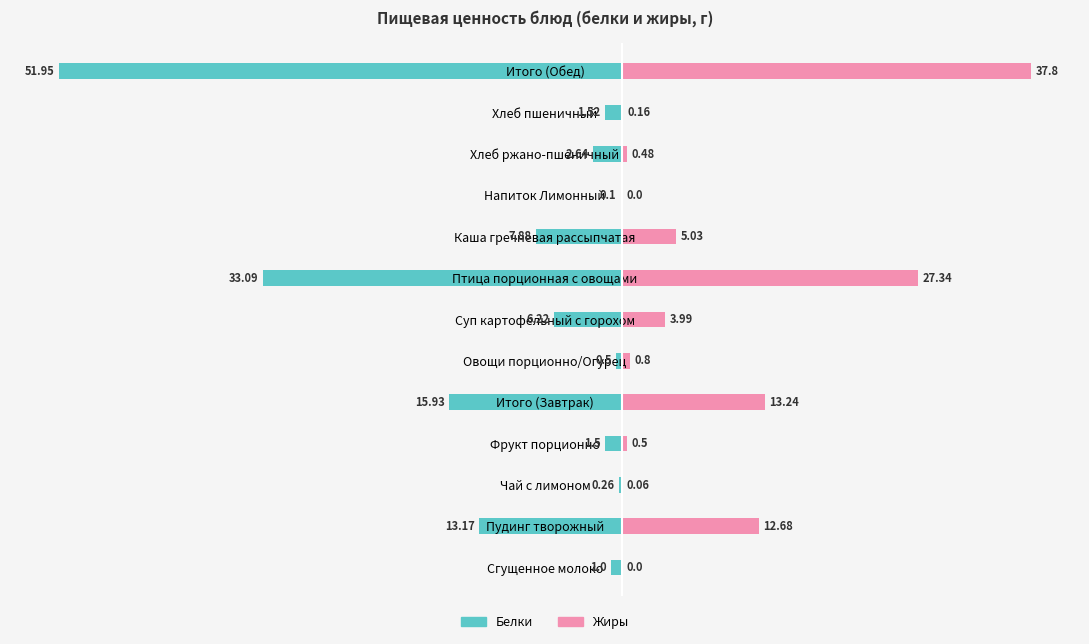

How many groups of bars are there?

13